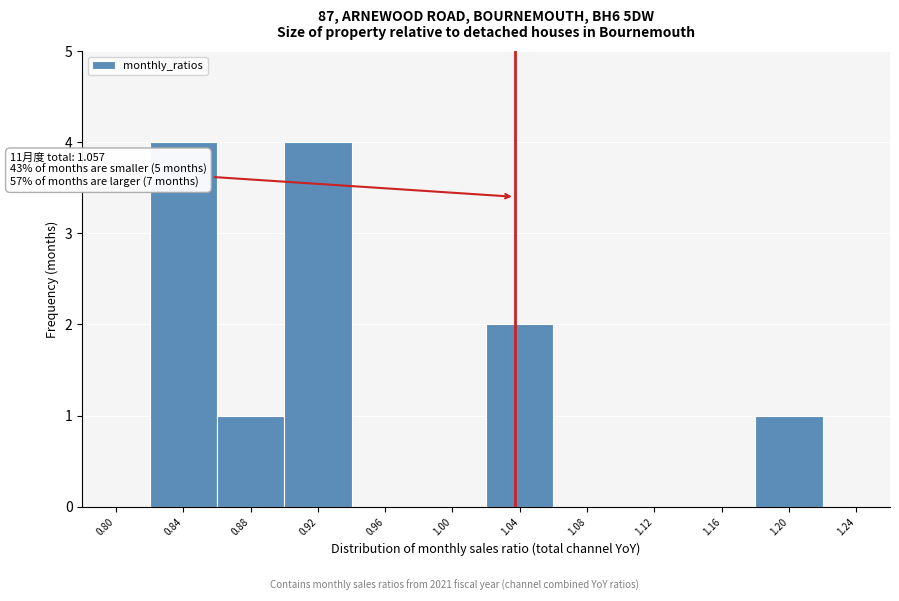

Reading left to right, transcribe all the data shown in this chart.

0.80=0	0.84=4	0.88=1	0.92=4	0.96=0	1.00=0	1.04=2	1.08=0	1.12=0	1.16=0	1.20=1	1.24=0